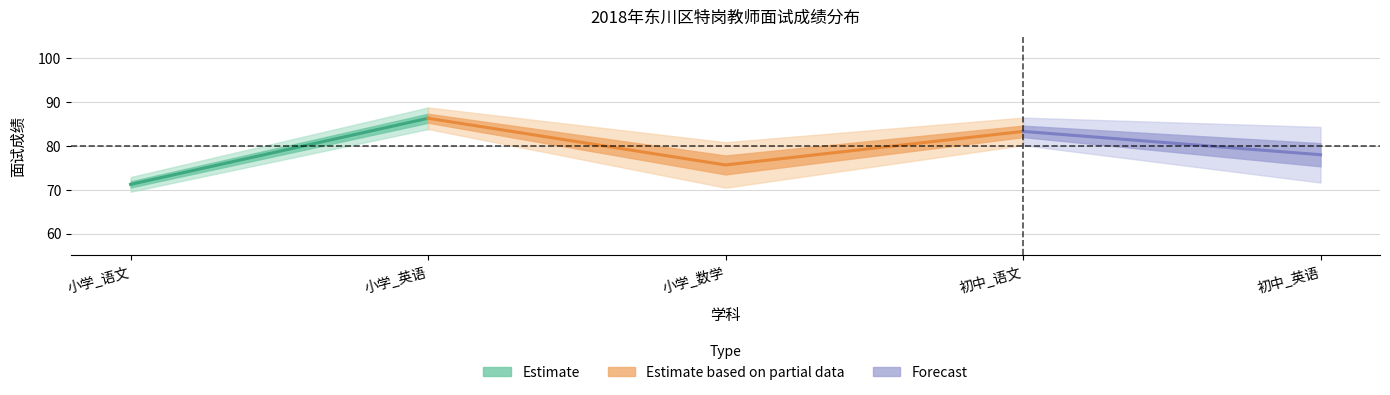

Does the chart display data point markers on the line(s)?

No